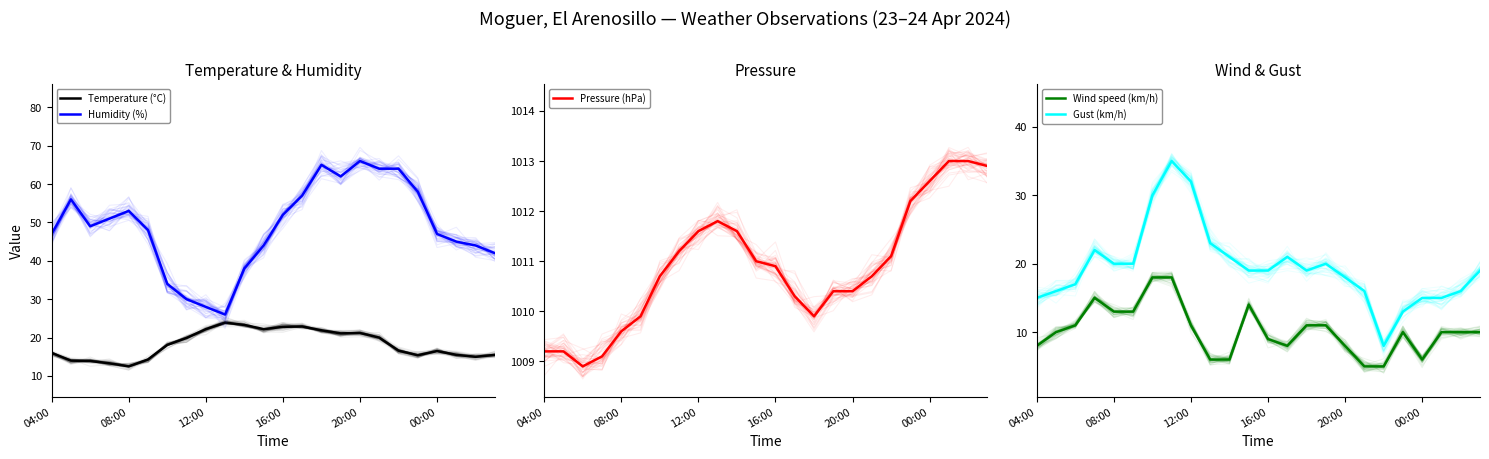

Is this an area chart (filled region under the line)?

No